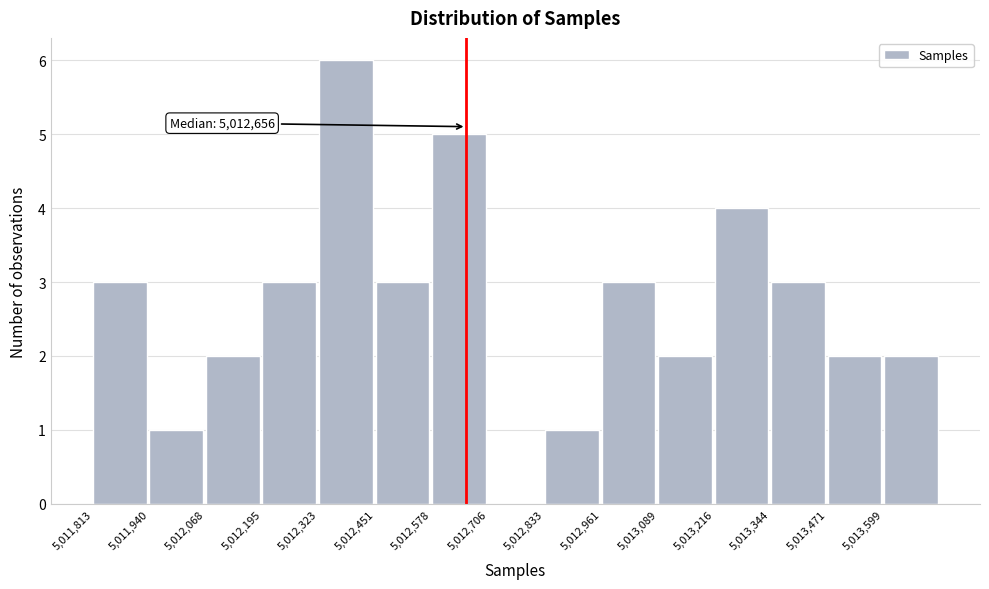

Which range on the x-axis has the tallest bar?

5012320 to 5012460